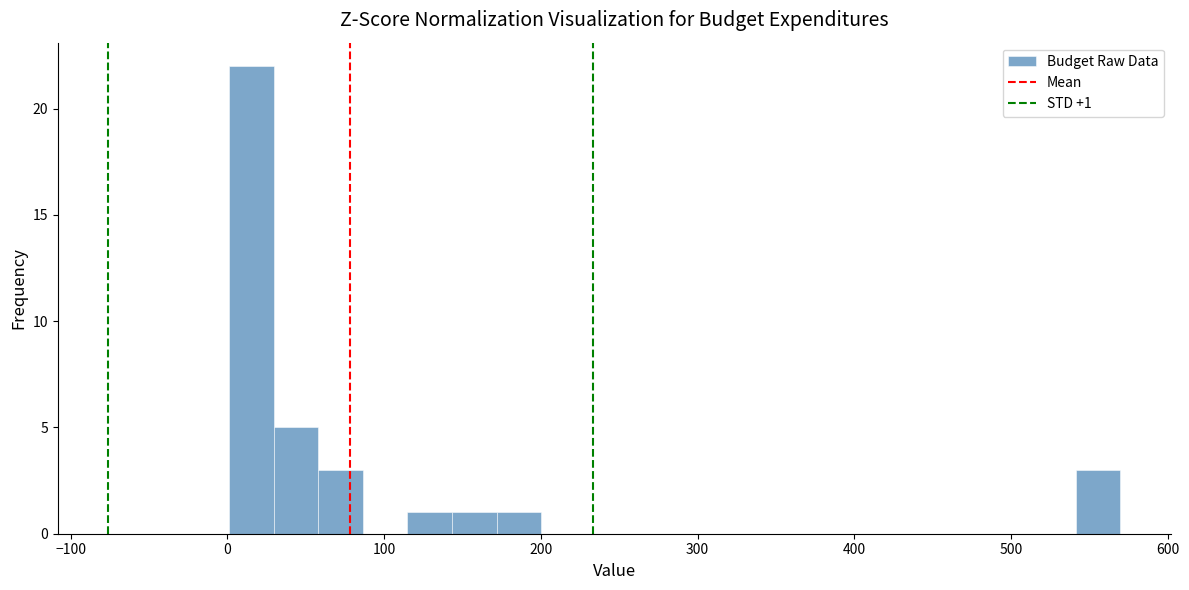

Read against the x-axis, roughly where is the centre of the tallest bar?

20